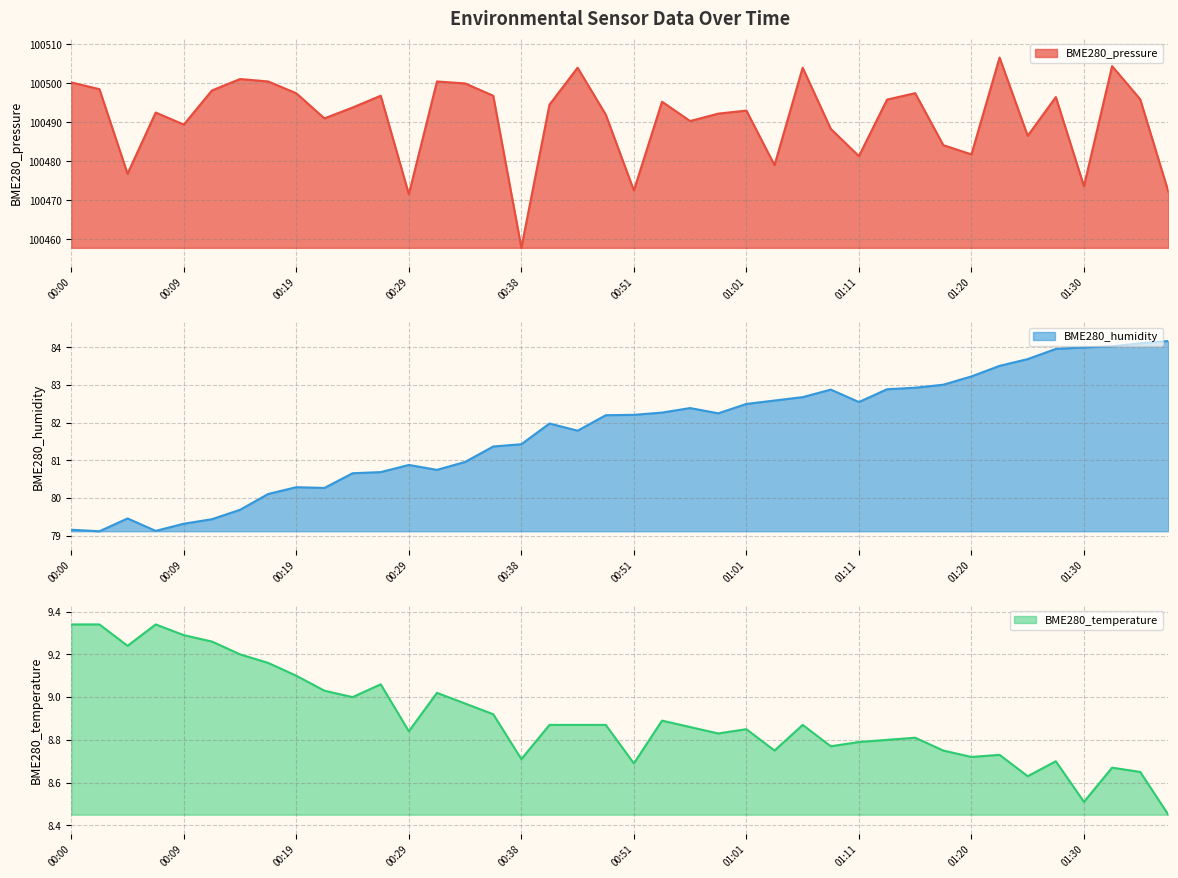

Rank the categories by BME280_pressure value from highest to lowest.

01:23, 01:33, 00:46, 01:06, 00:14, 00:17, 00:31, 00:00, 00:34, 00:02, 00:12, 01:16, 00:19, 00:26, 00:36, 01:28, 01:35, 01:13, 00:54, 00:44, 00:24, 01:01, 00:07, 00:58, 00:49, 00:21, 00:56, 00:09, 01:08, 01:25, 01:18, 01:20, 01:11, 01:03, 00:04, 01:30, 00:51, 01:38, 00:29, 00:38